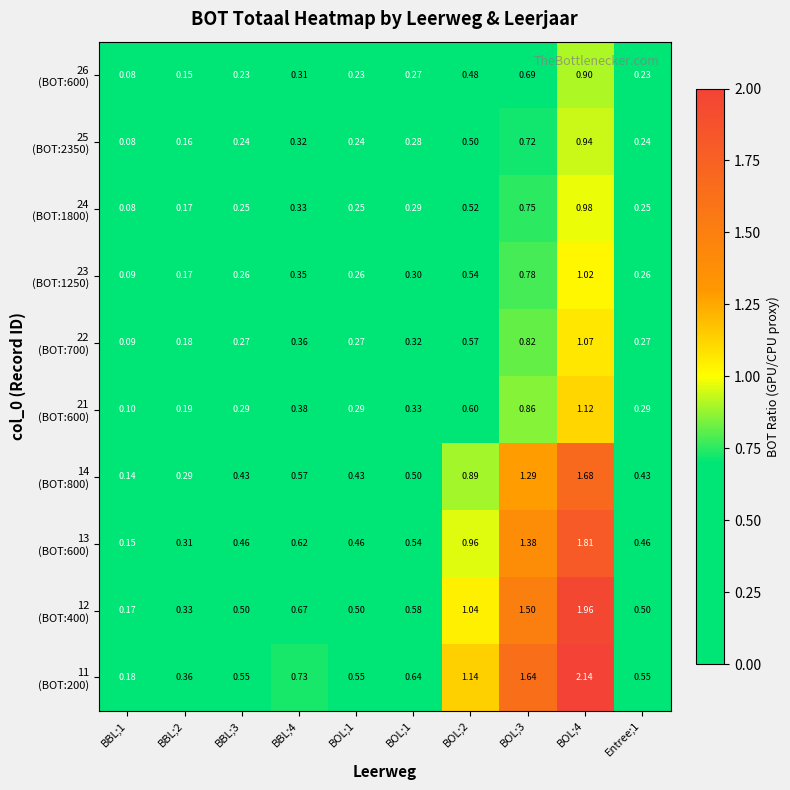

What is the spread (max minus min) of values at BOL;1?

0.3